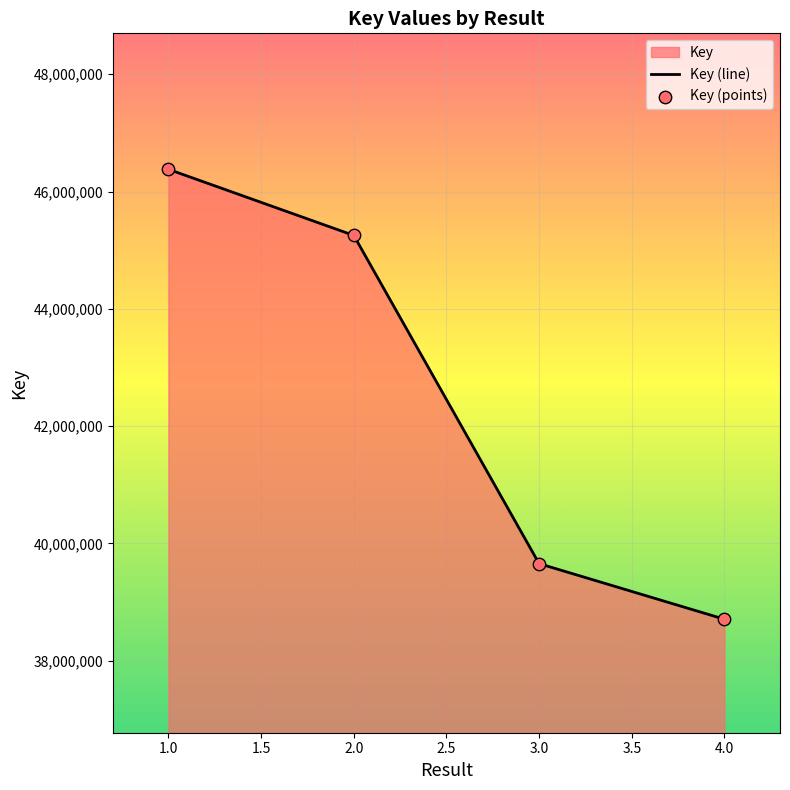

Approximately how many times larger is the value at 4.0 compared to 1.0?

0.8